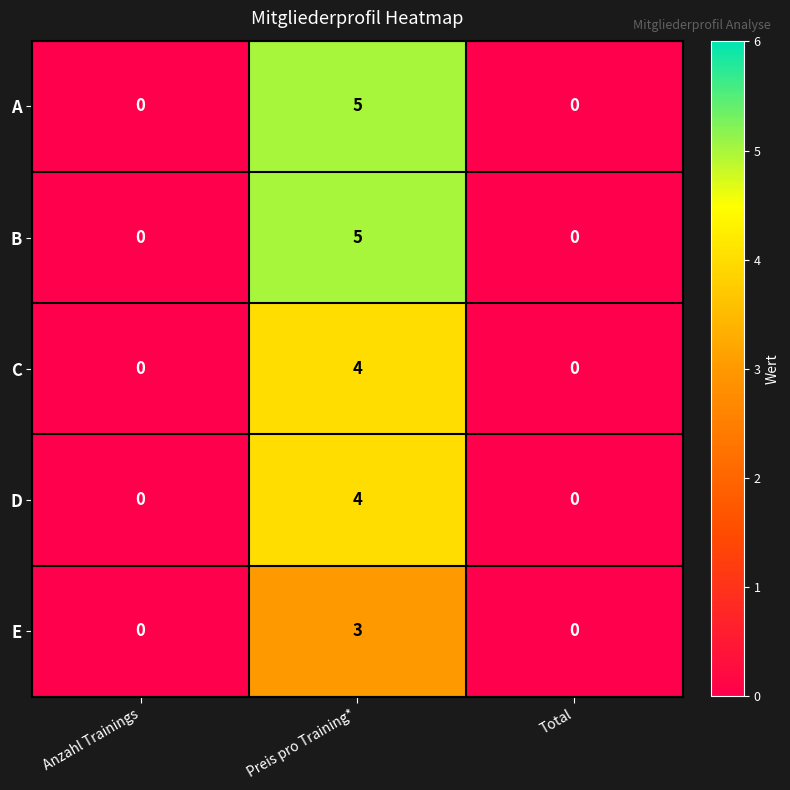

At which category is the sum across all series the highest?

Preis pro Training*